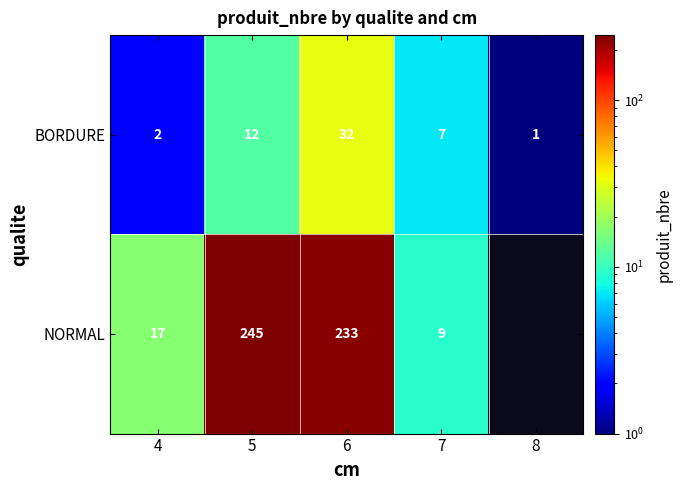

What is the greatest value displayed?

245.0